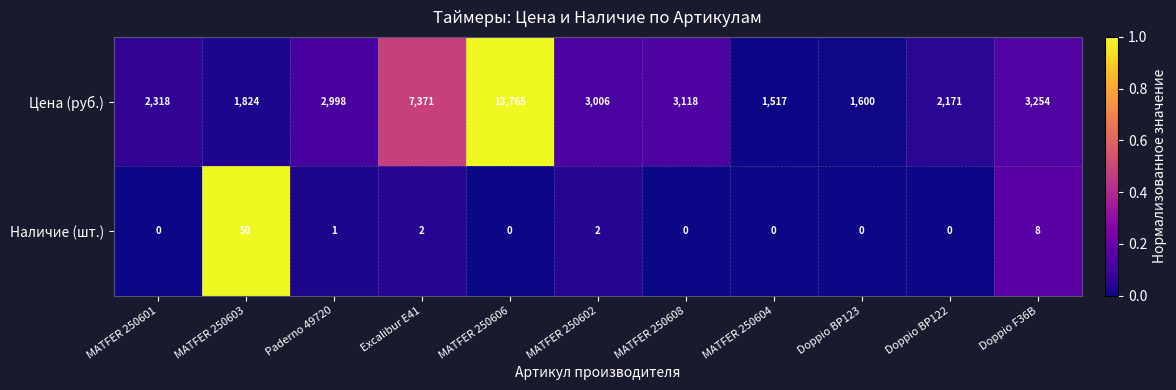

Rank the series at Excalibur E41 from highest to lowest value.

Цена (руб.), Наличие (шт.)